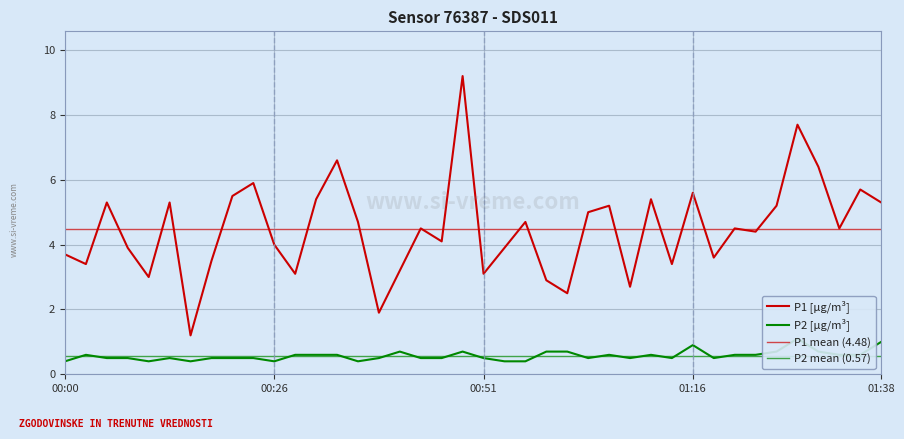

What is the total value across all series at 01:16?

6.5